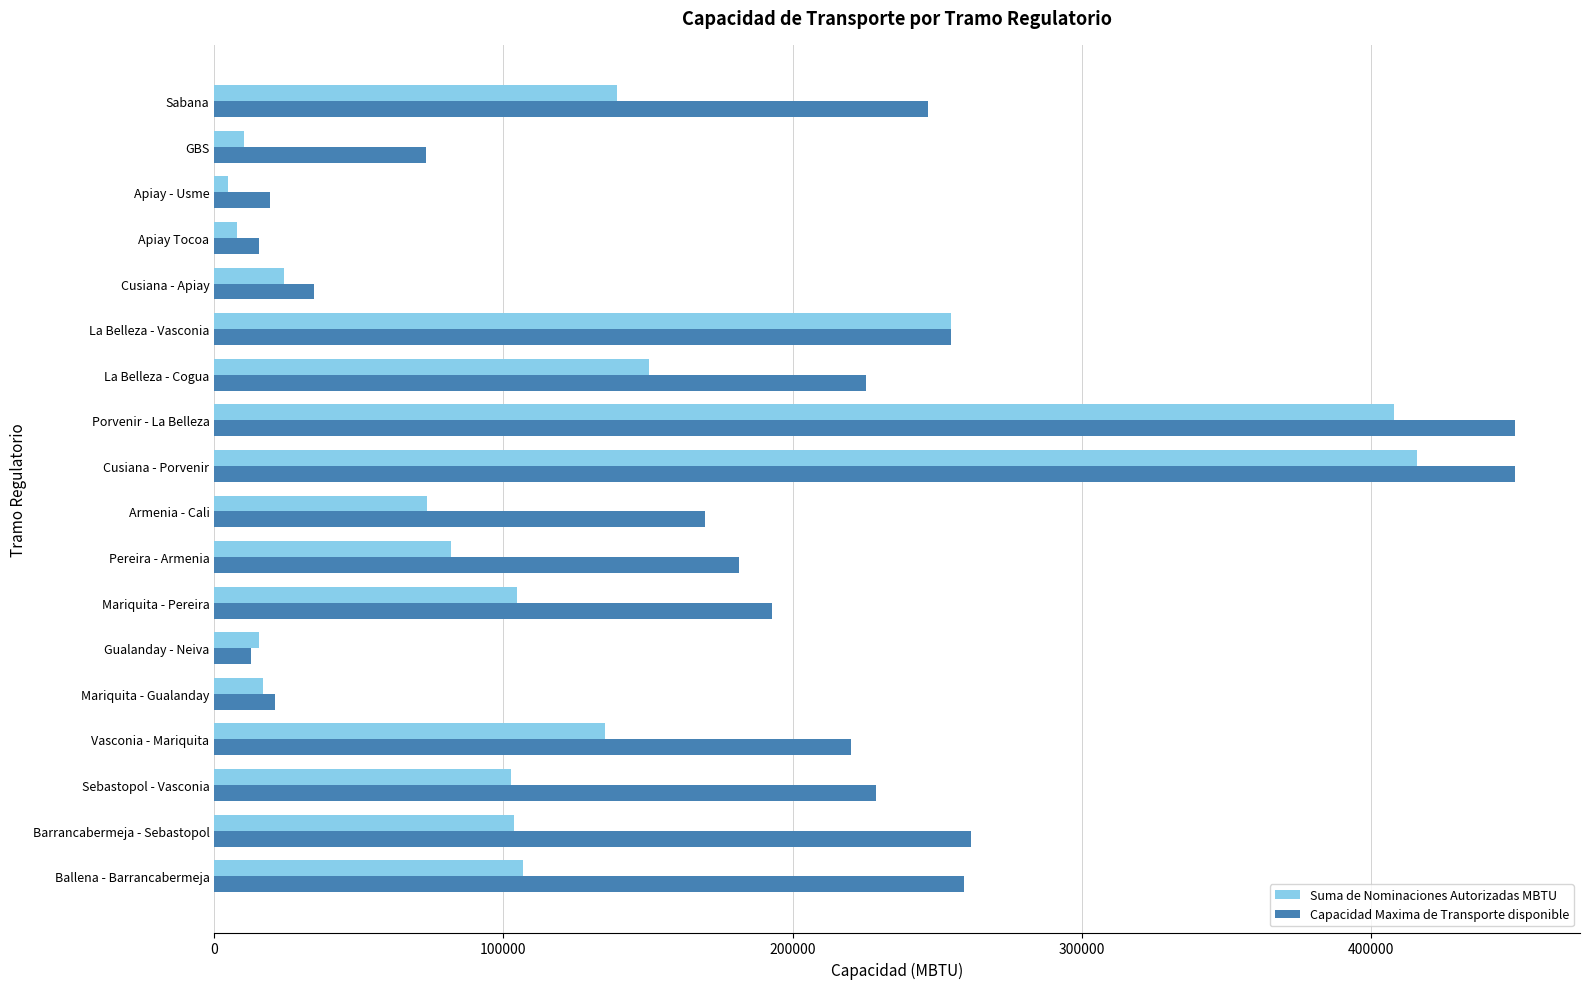

Rank the series by their average value, from lowest to highest.

Suma de Nominaciones Autorizadas MBTU, Capacidad Maxima de Transporte disponible